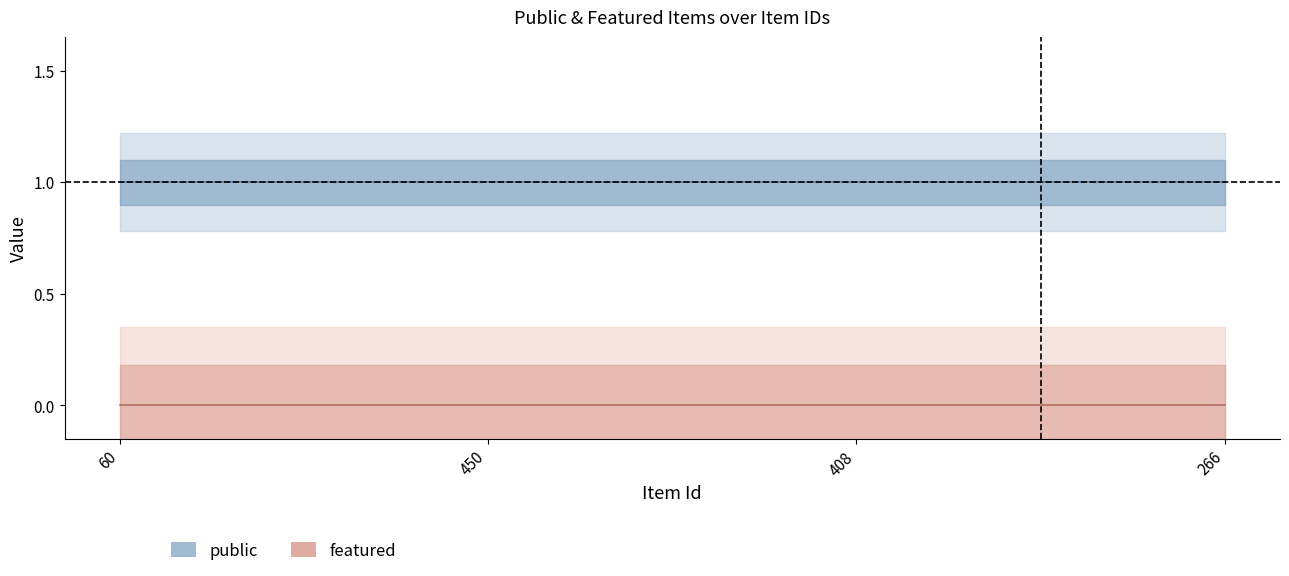

What is the sum of all public values?

4